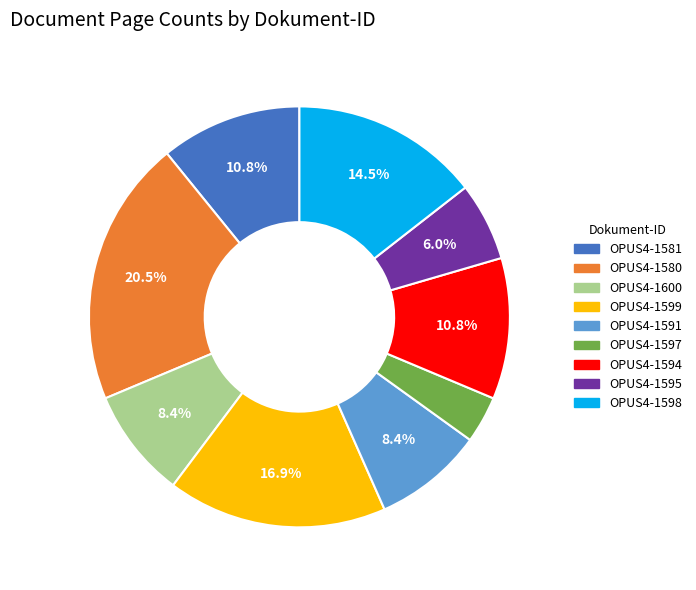

What is the smallest slice in the pie chart?

OPUS4-1597